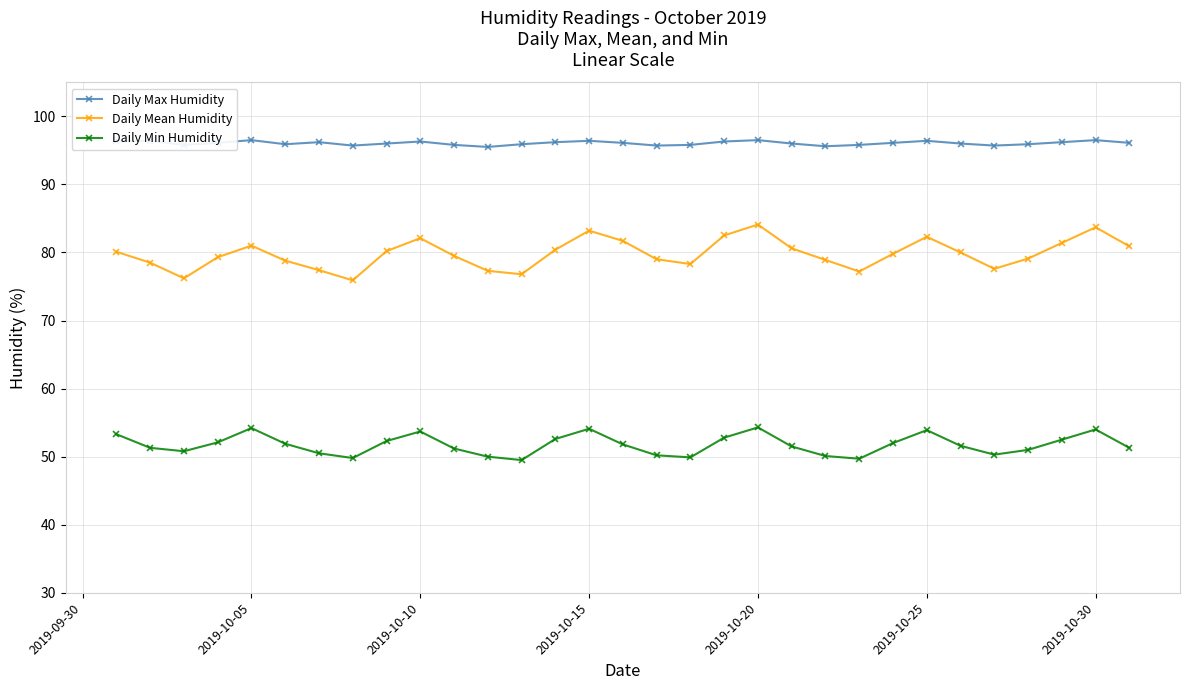

What is the difference between the maximum and second lowest values in the Daily Mean Humidity series?

7.9